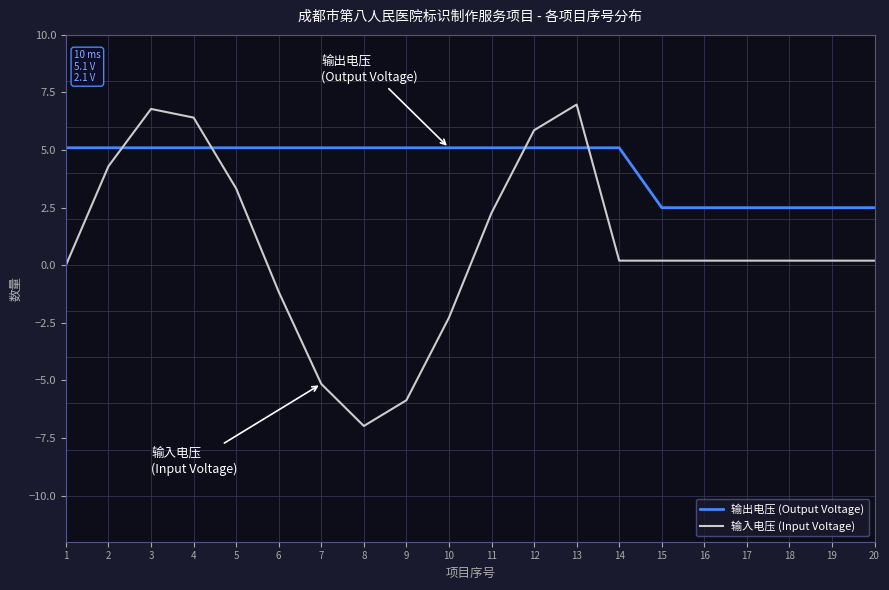

Rank the series by their maximum value, from highest to lowest.

输入电压 (Input Voltage), 输出电压 (Output Voltage)